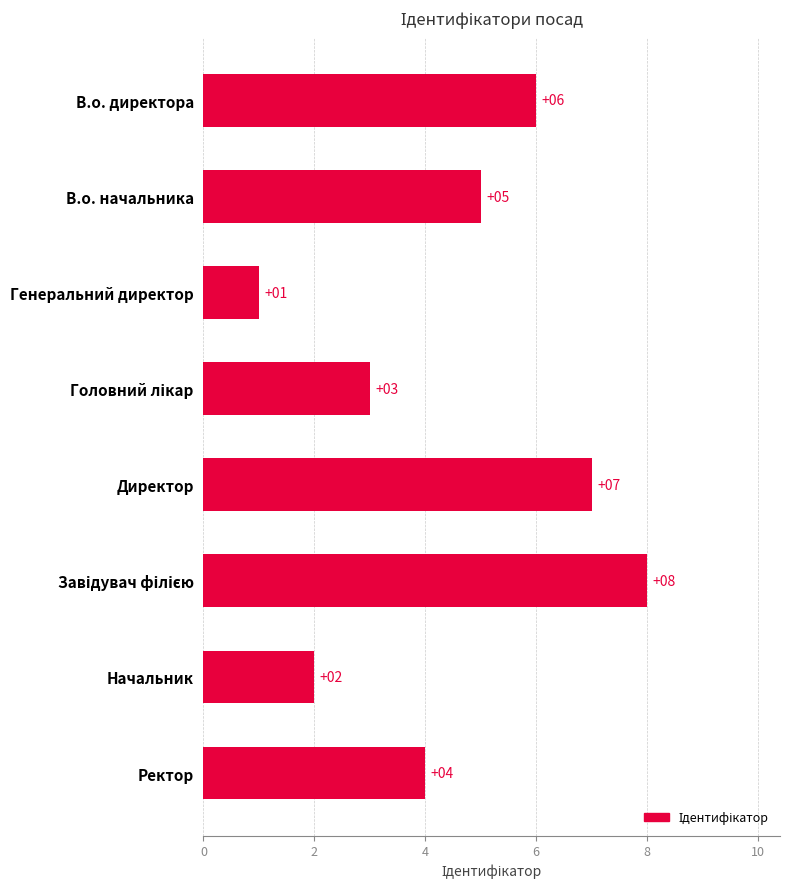

What is the minimum value shown in the chart?

1